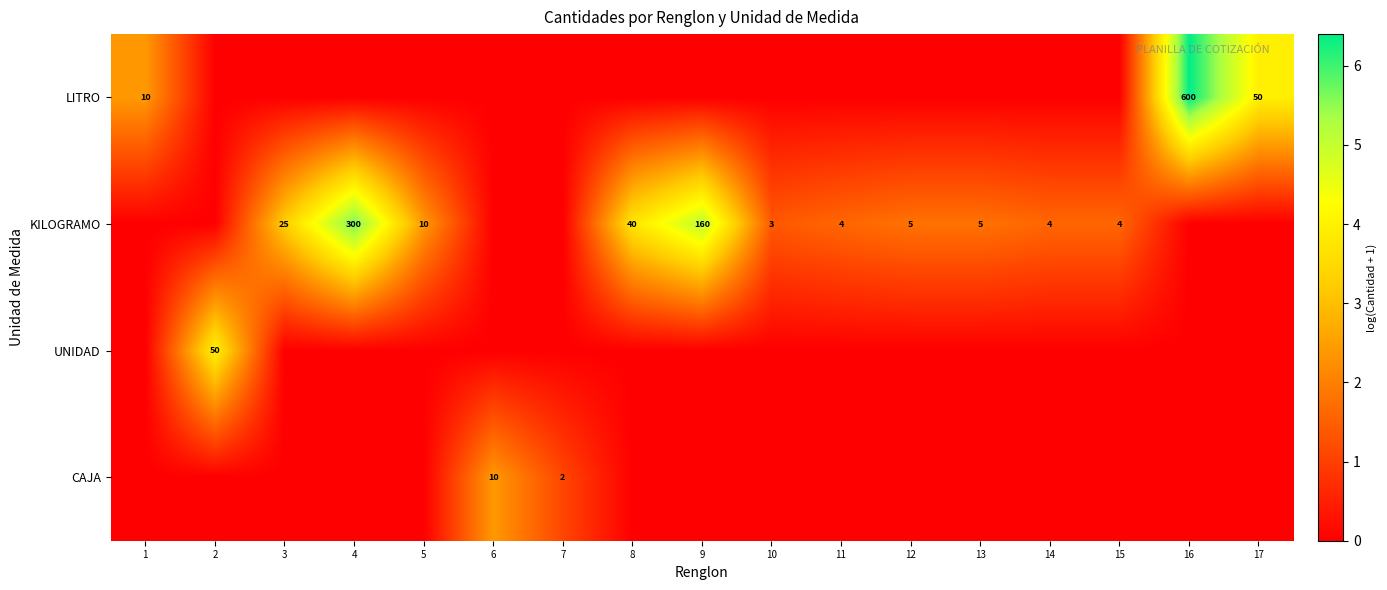

How many data points in LITRO are above 0?

3